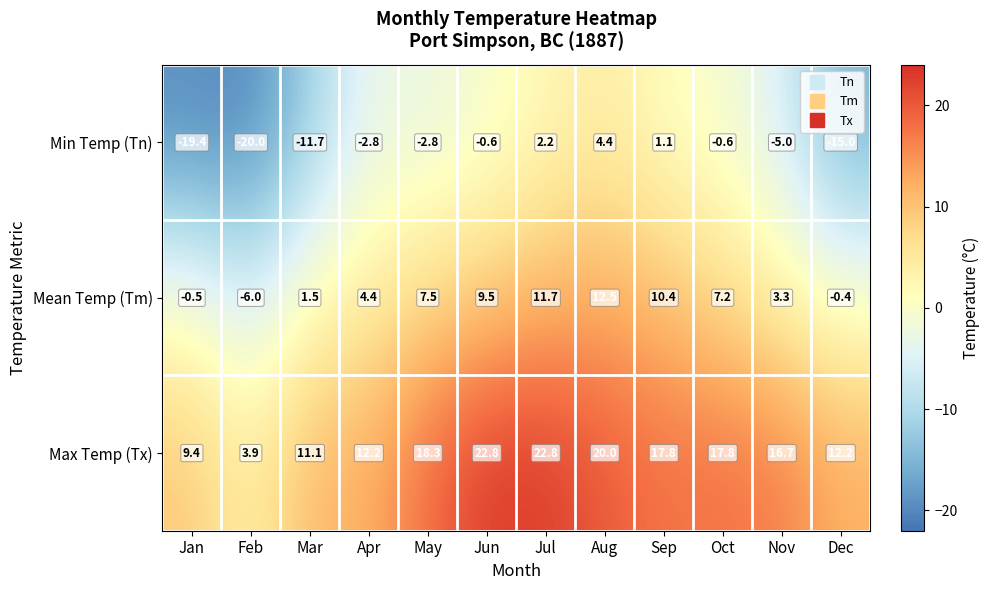

Where does the Mean Temp (Tm) series first go above 7?

May